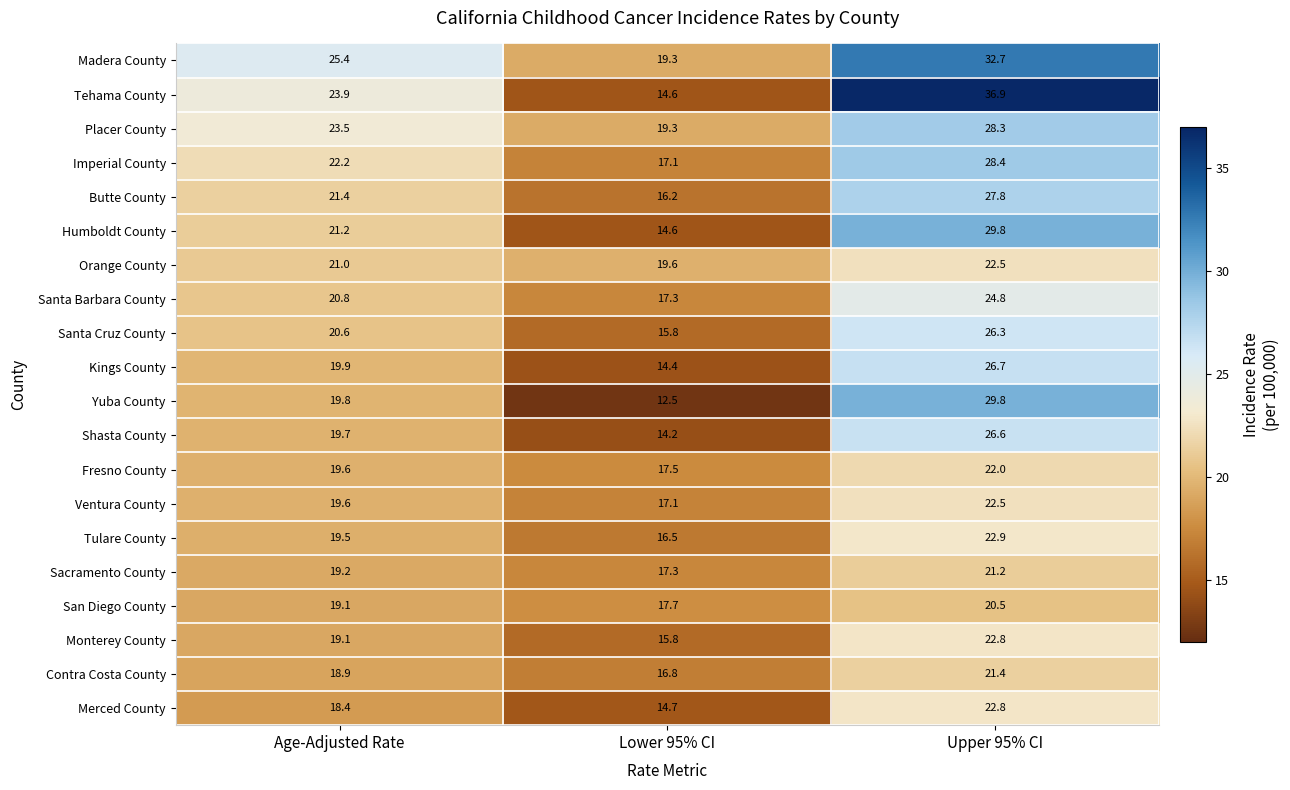

Which series has the widest spread of values?

Tehama County